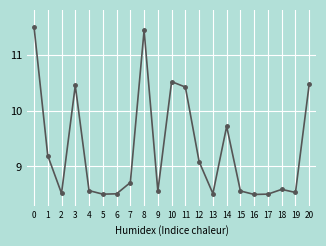

The chart shows a value of 14.1 at 4. True or false?

False